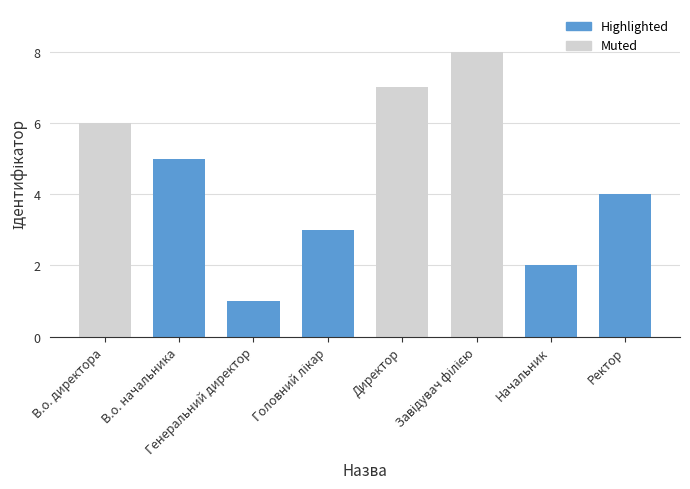

The value at В.о. начальника is 5. True or false?

True